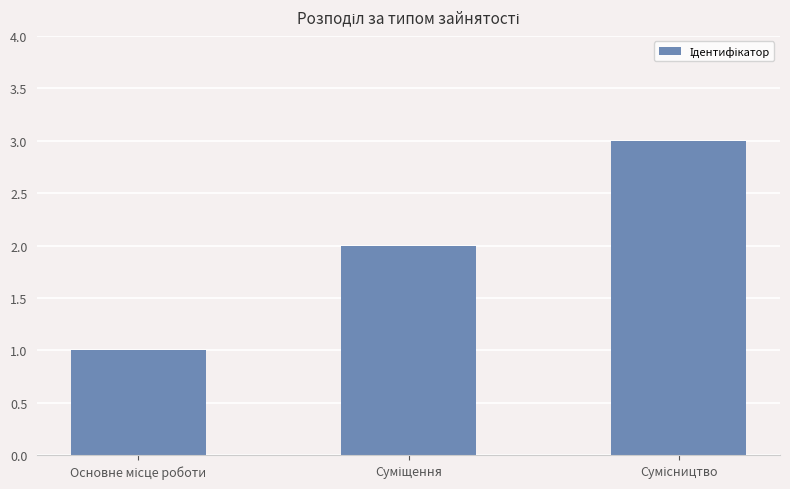

How many categories are shown in the chart?

3